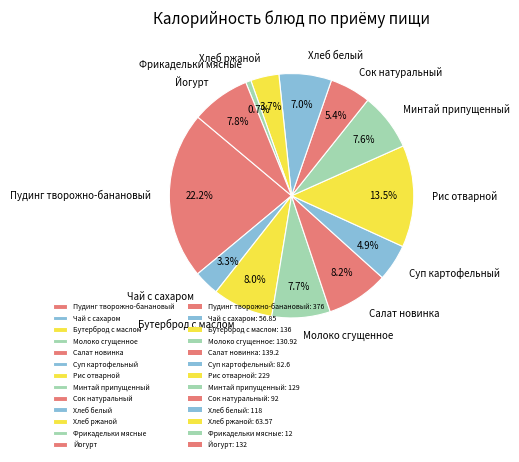

The Салат новинка slice represents 19% of the pie. True or false?

False